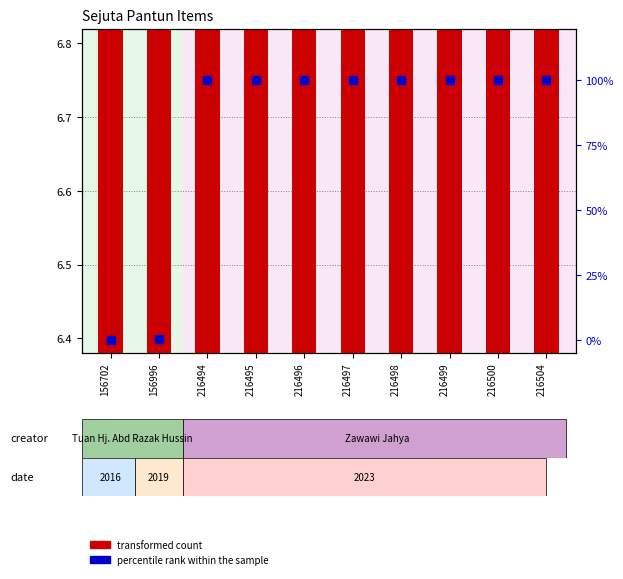

What are all the series names shown in the legend?

transformed count, percentile rank within the sample